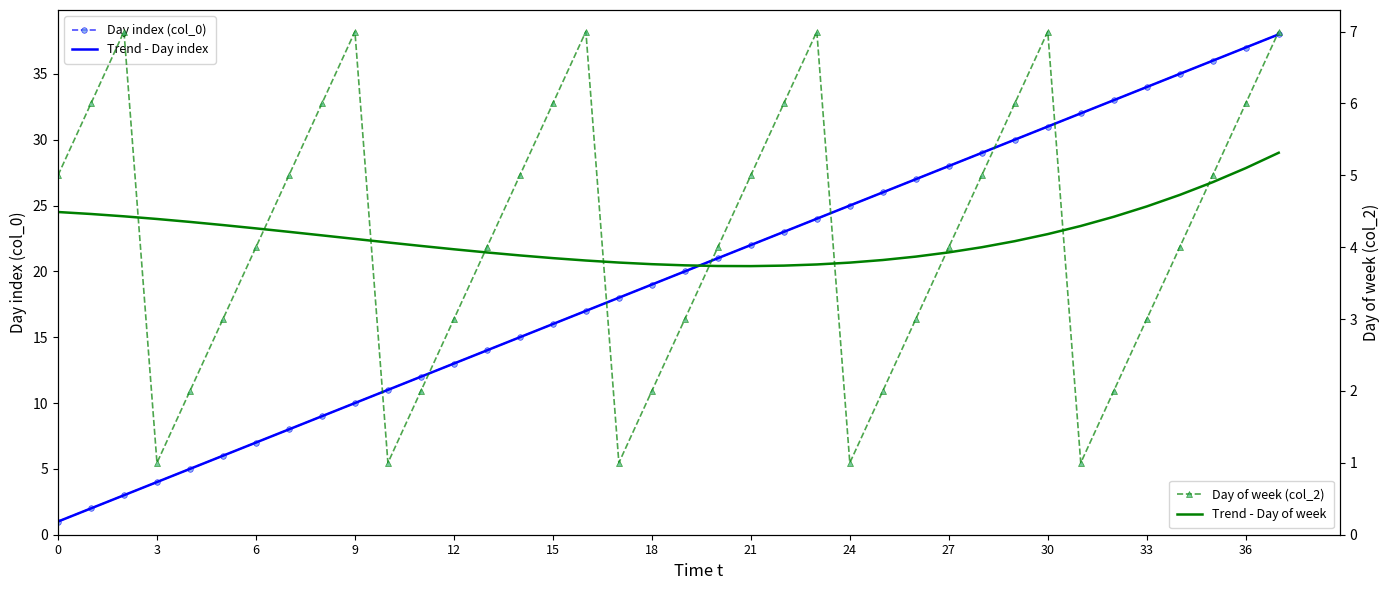

What is the average value of the Trend - Day of week series?

4.2